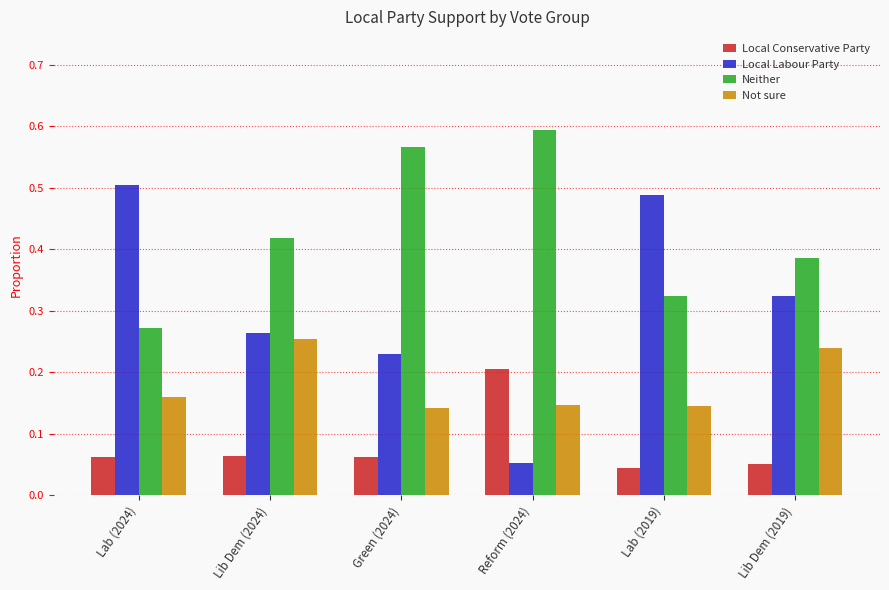

What is the sum of the Local Labour Party values at Lib Dem (2019) and Lab (2024)?

0.8